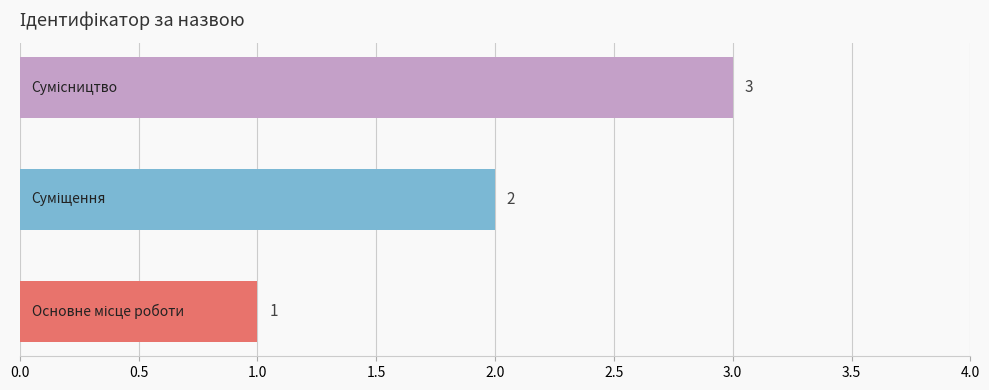

What is the greatest value displayed?

3